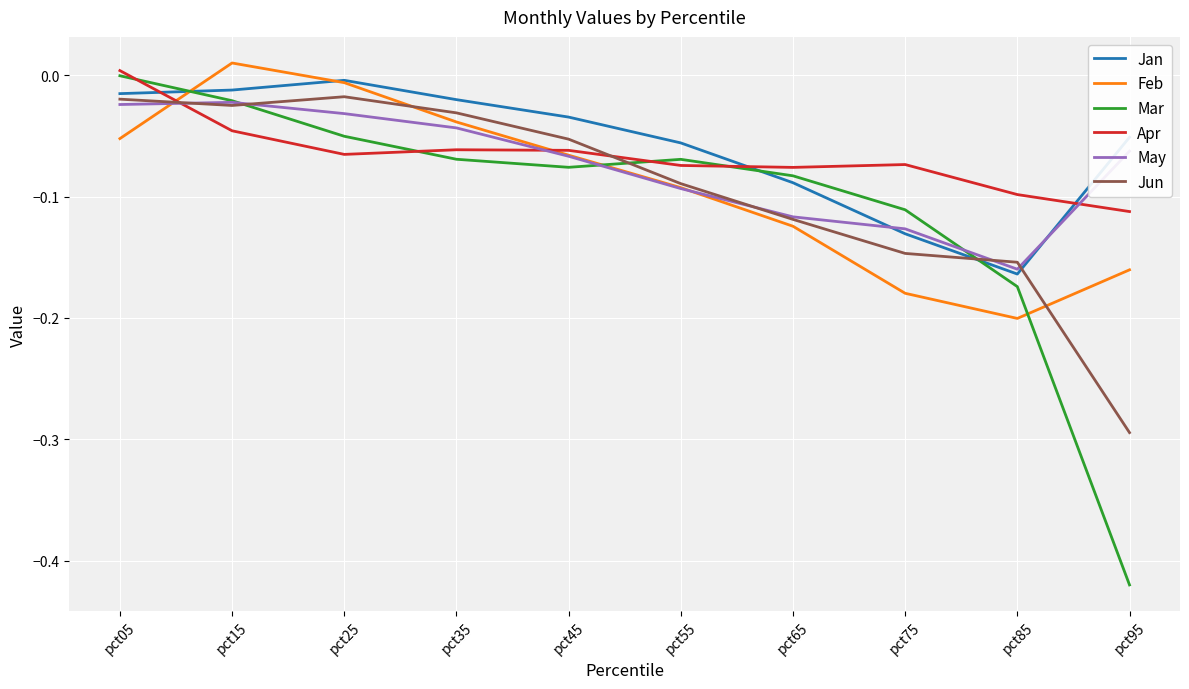

How many interior local valleys does the Feb series have?

1